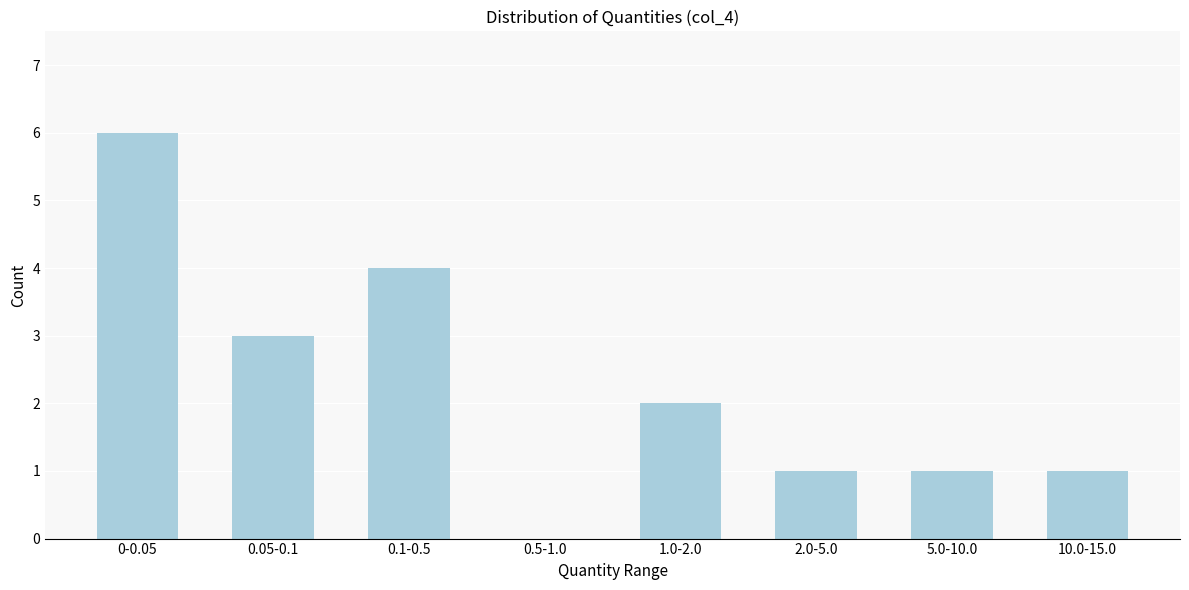

Reading left to right, extract all data points from this chart.

0-0.05=6	0.05-0.1=3	0.1-0.5=4	0.5-1.0=0	1.0-2.0=2	2.0-5.0=1	5.0-10.0=1	10.0-15.0=1